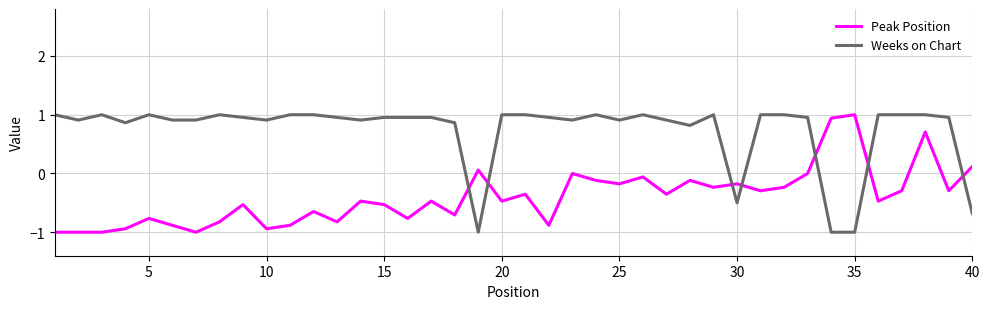

What is the minimum value shown in the chart?

-1.0